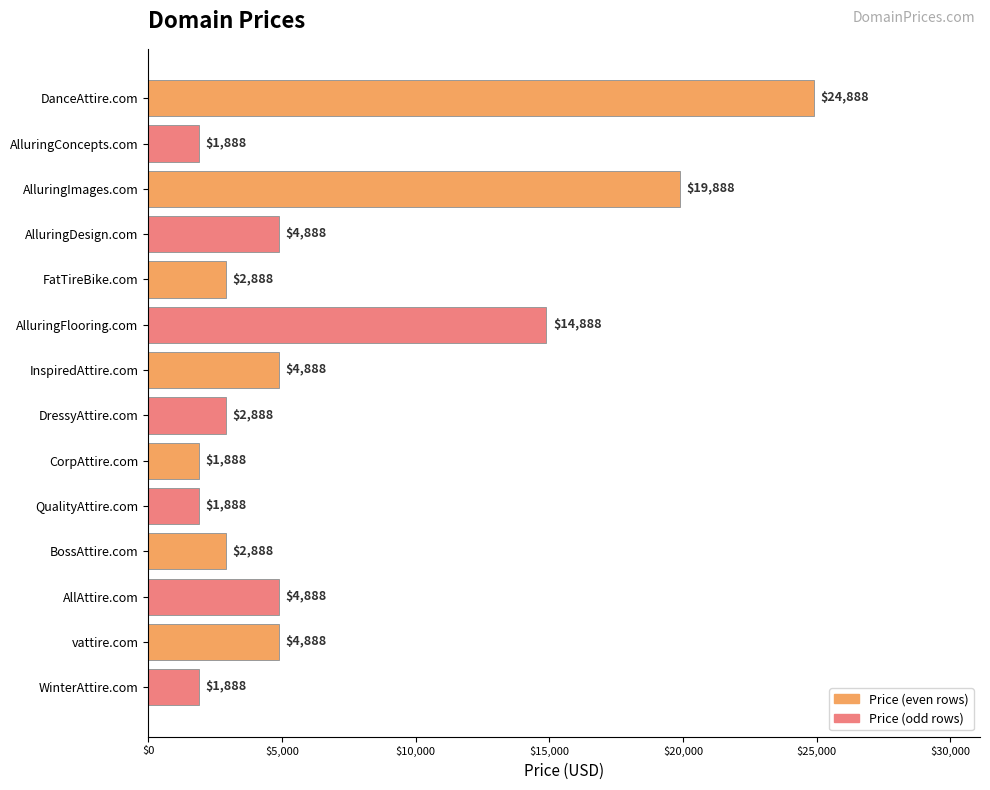

What is the difference between the maximum and second lowest values?

23000